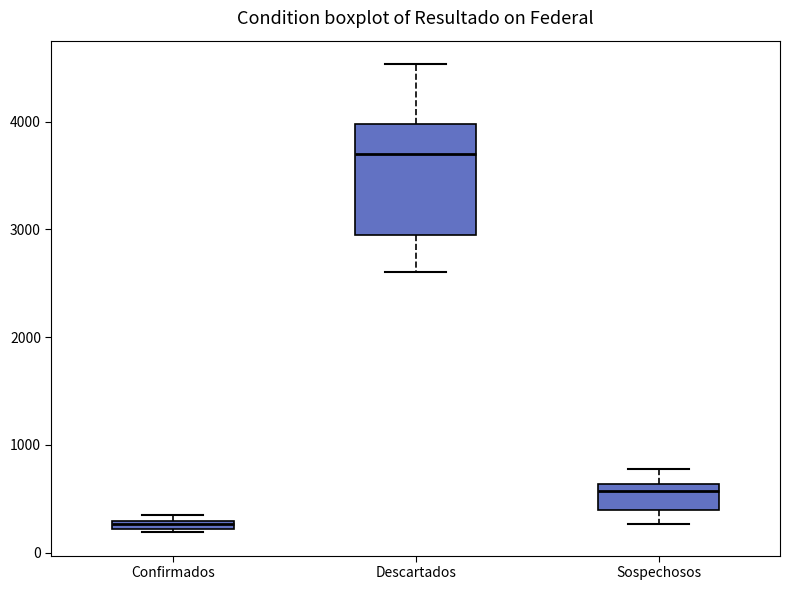

Comparing the boxes themselves (not the whiskers), which one is the tallest?

Descartados